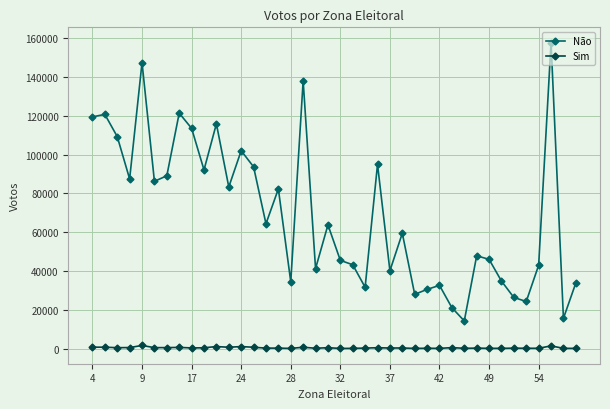

Does the chart have visible grid lines?

Yes